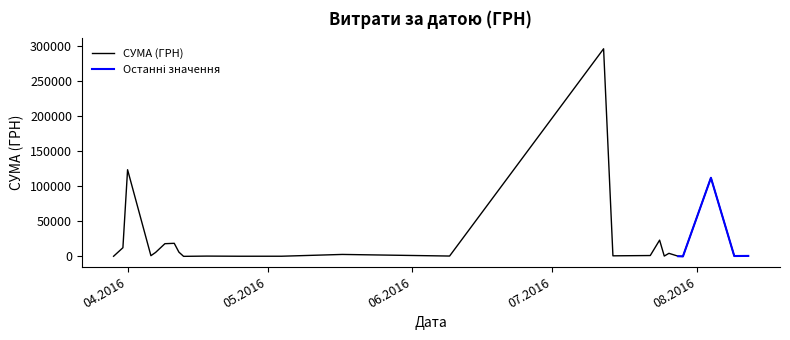

What is the ratio of the value at 06.04.2016 to the value at 09.08.2016?

1.8